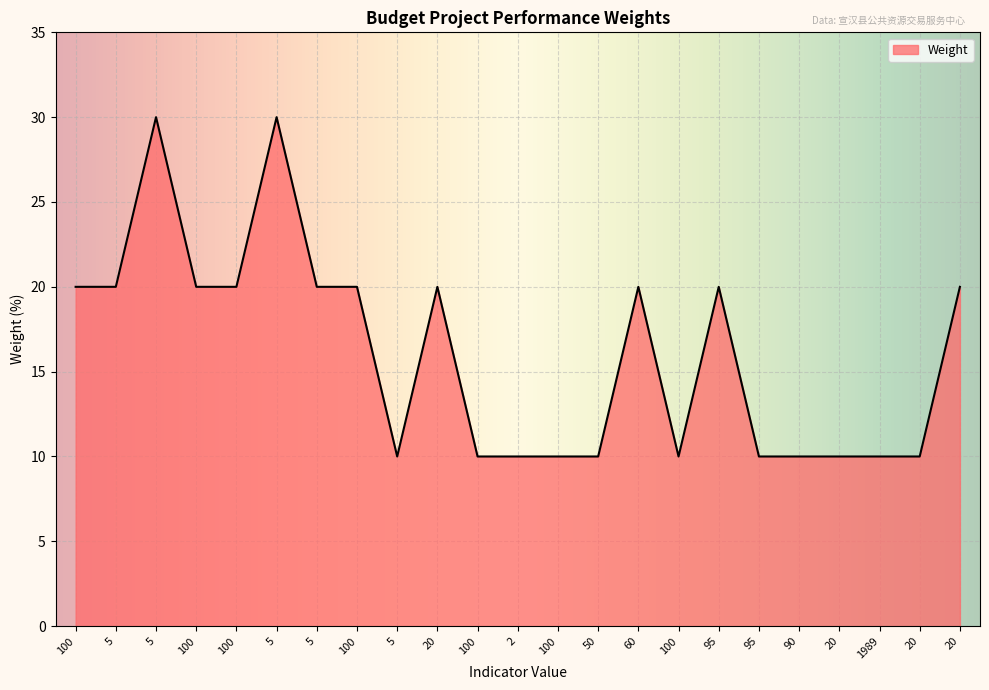

What is the sum of the values at 20 and 5?

40